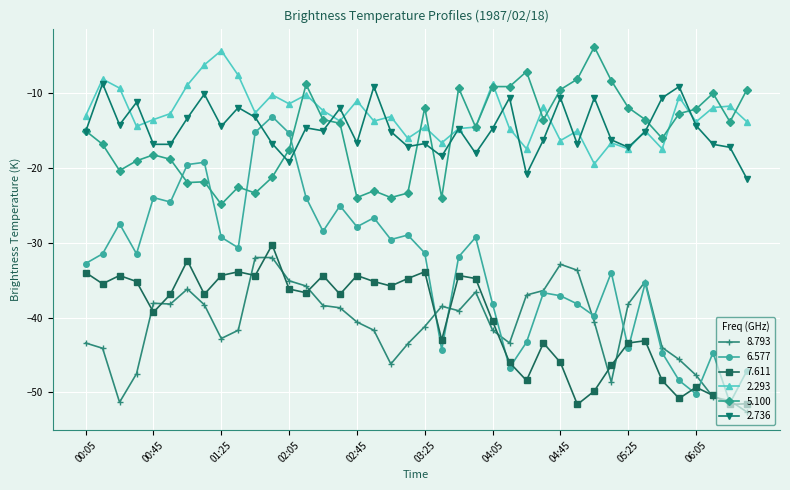

What is the value of the 2.736 point at the 10th from the left?

-12.0